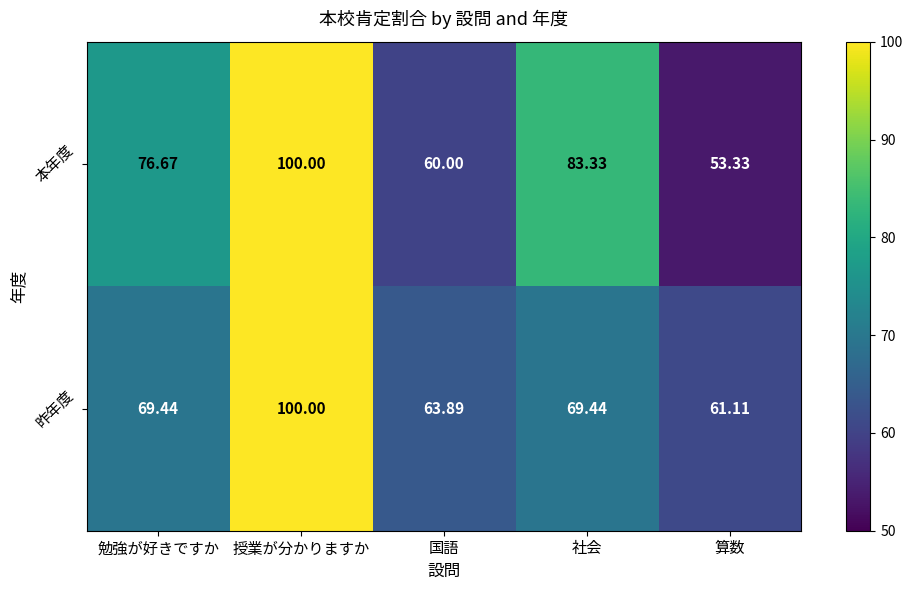

Which series has the largest total across all categories?

本年度